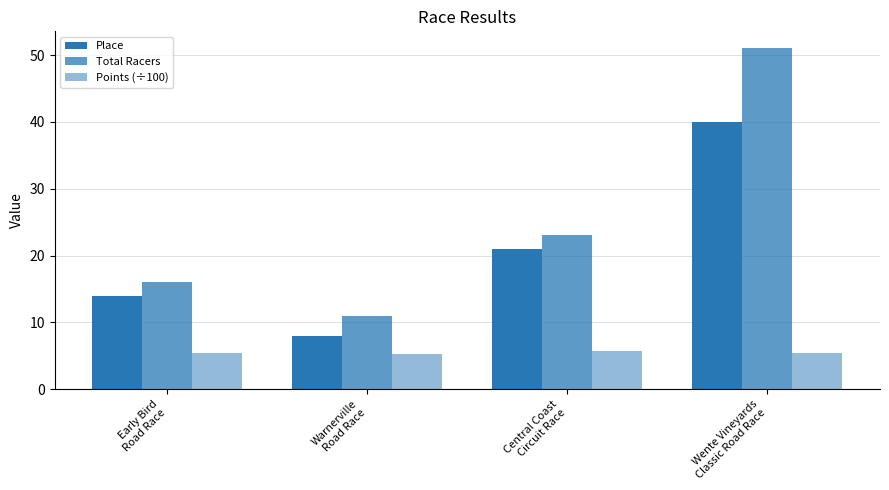

Reading left to right, transcribe all the data shown in this chart.

Place: 14.0	8.0	21.0	40.0
Total Racers: 16.0	11.0	23.0	51.0
Points (÷100): 5.5	5.3	5.8	5.4